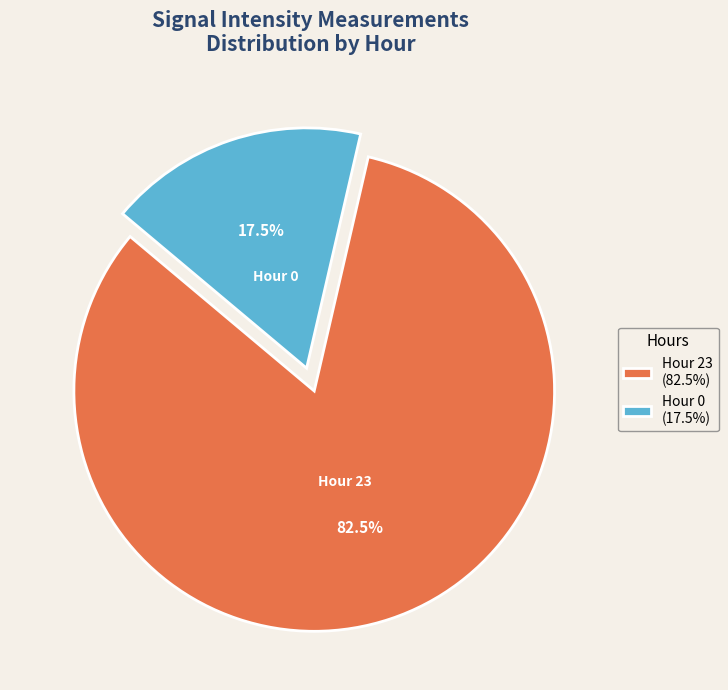

Which category has the biggest portion of the pie?

Hour 23